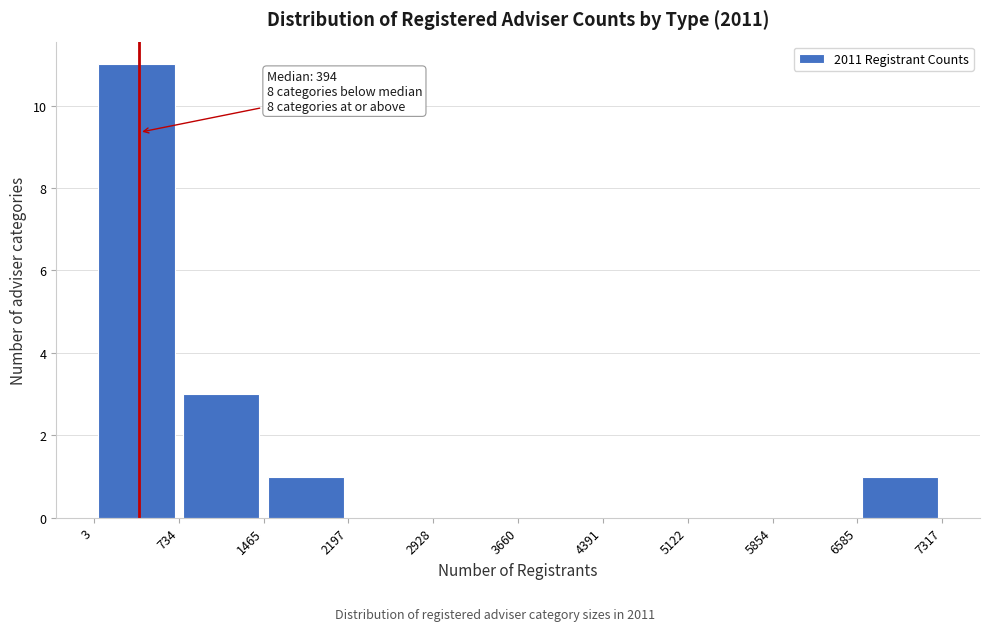

Which range on the x-axis has the tallest bar?

3 to 734